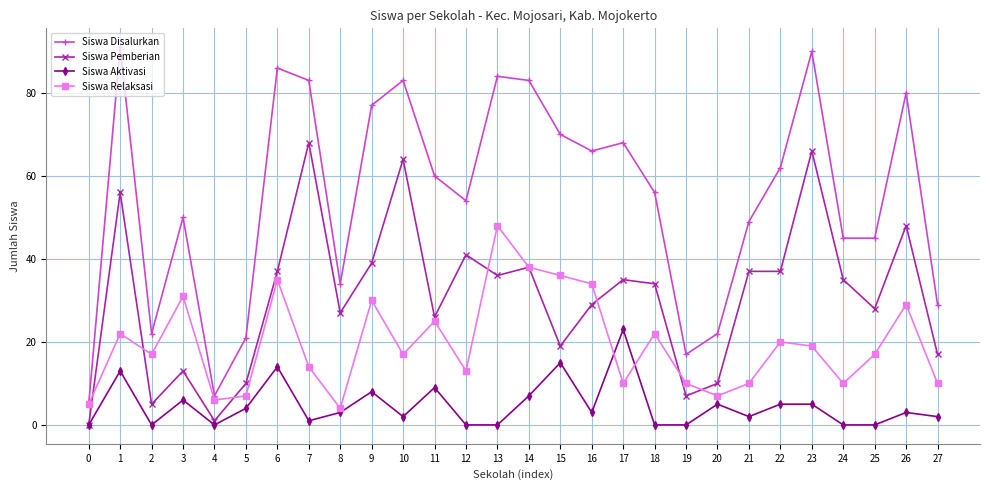

Count the number of data series in this chart.

4